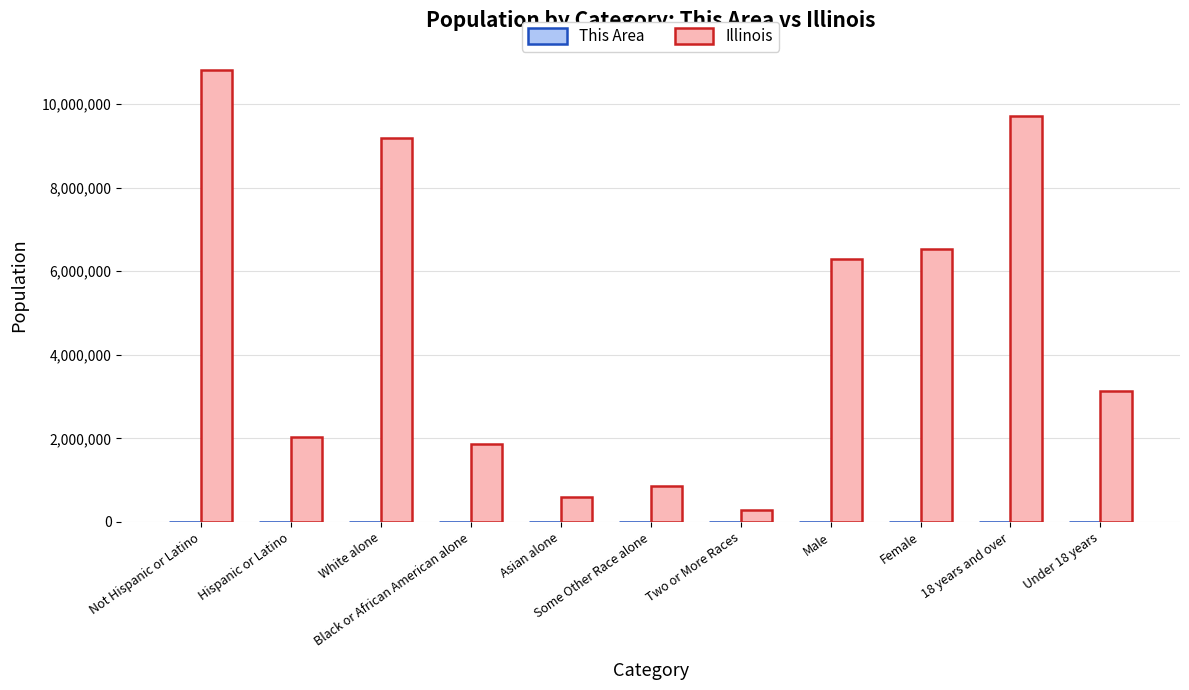

Which series has the largest total across all categories?

Illinois